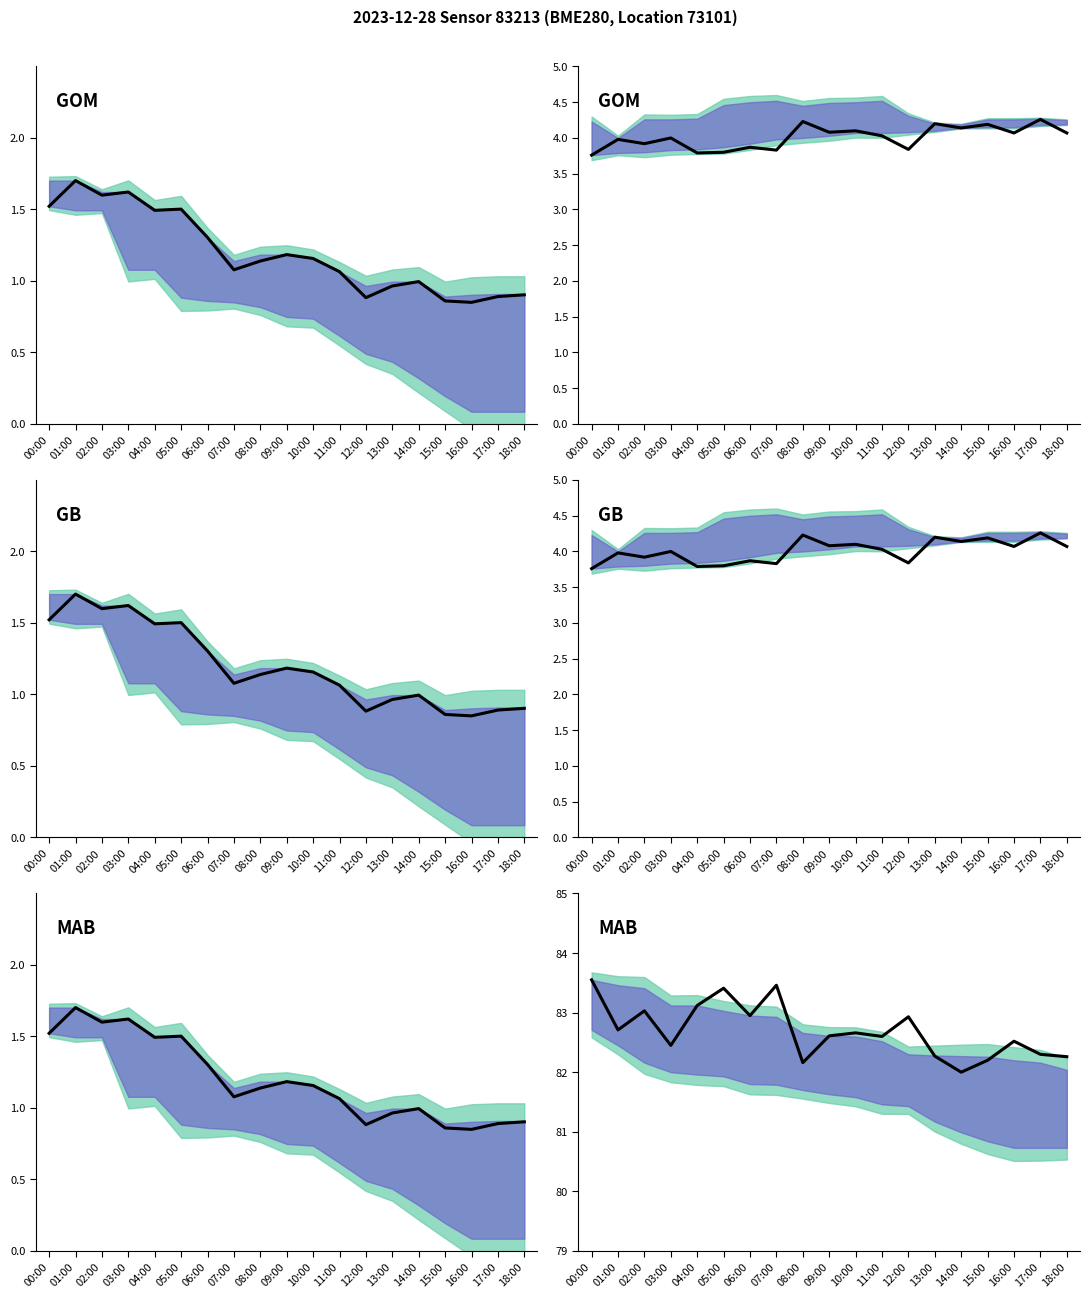

How many distinct data groups are displayed?

6